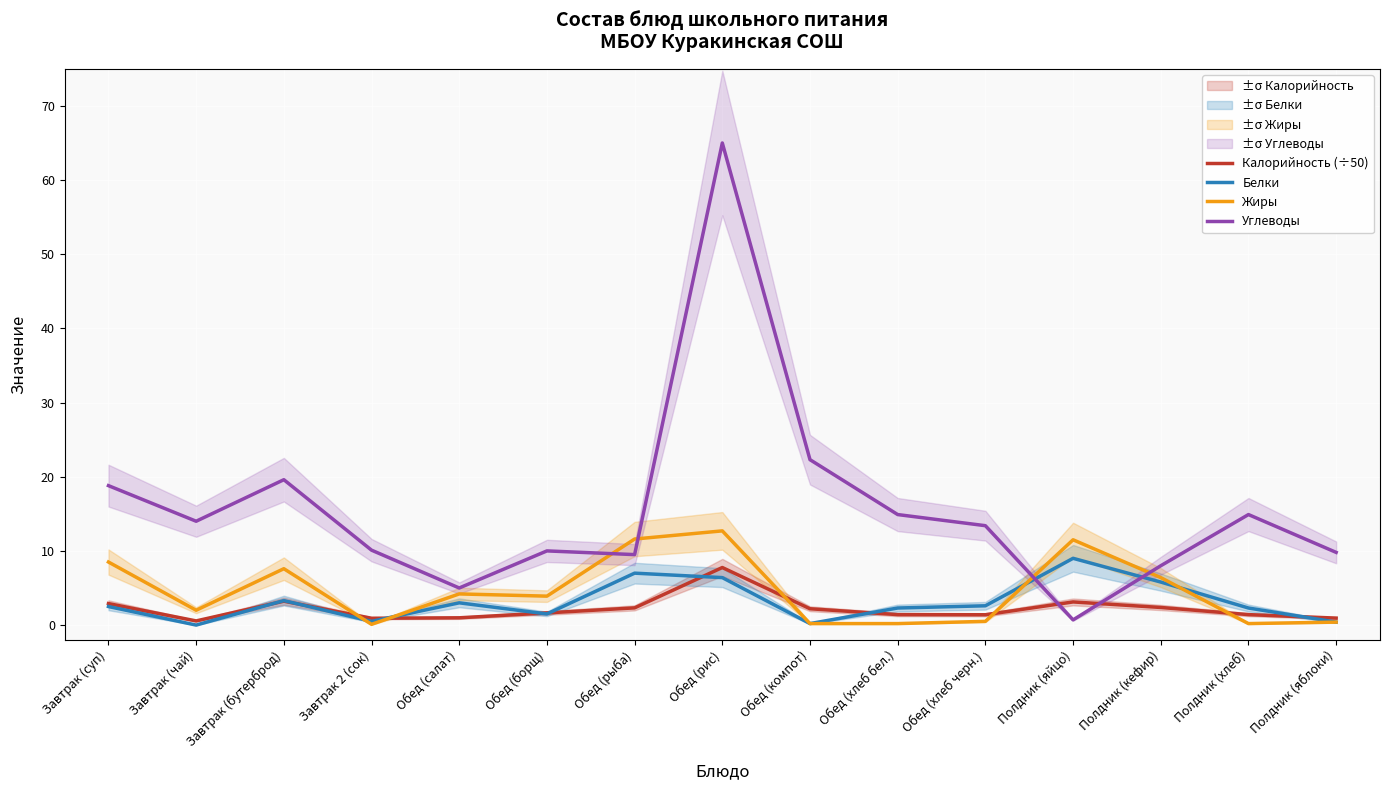

What is the label of the 11th point from the left?

Обед (хлеб черн.)